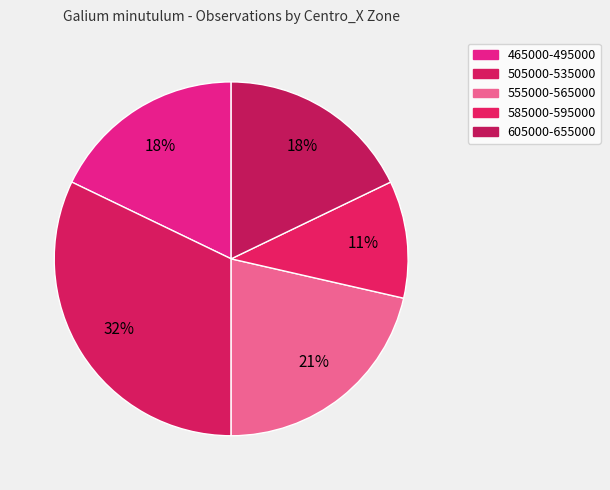

Which category has the smallest portion of the pie?

585000-595000